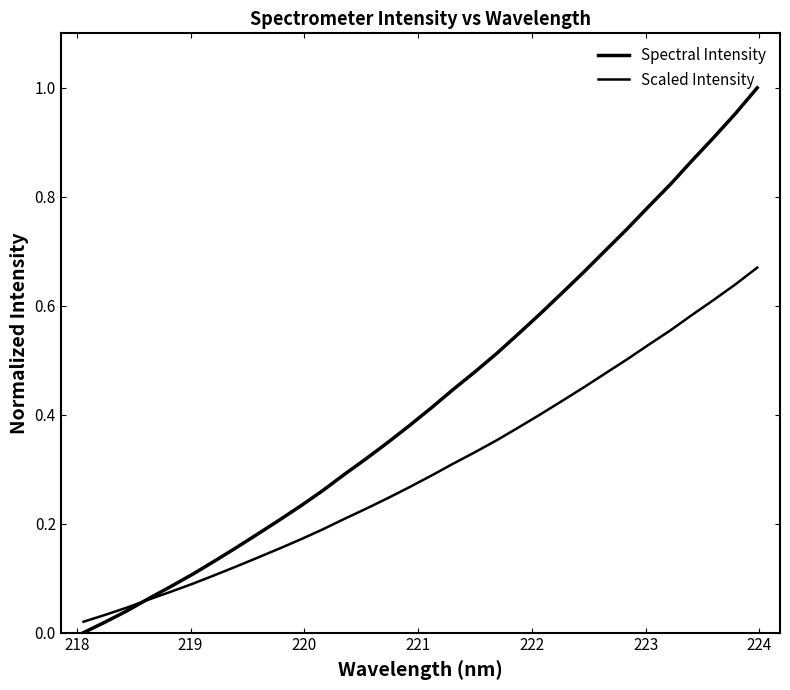

How many lines are shown in the chart?

2